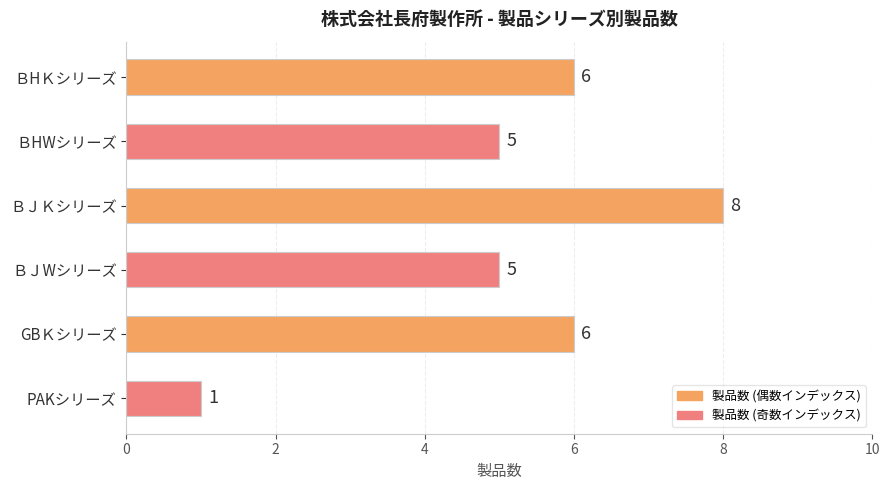

What is the maximum value shown in the chart?

8